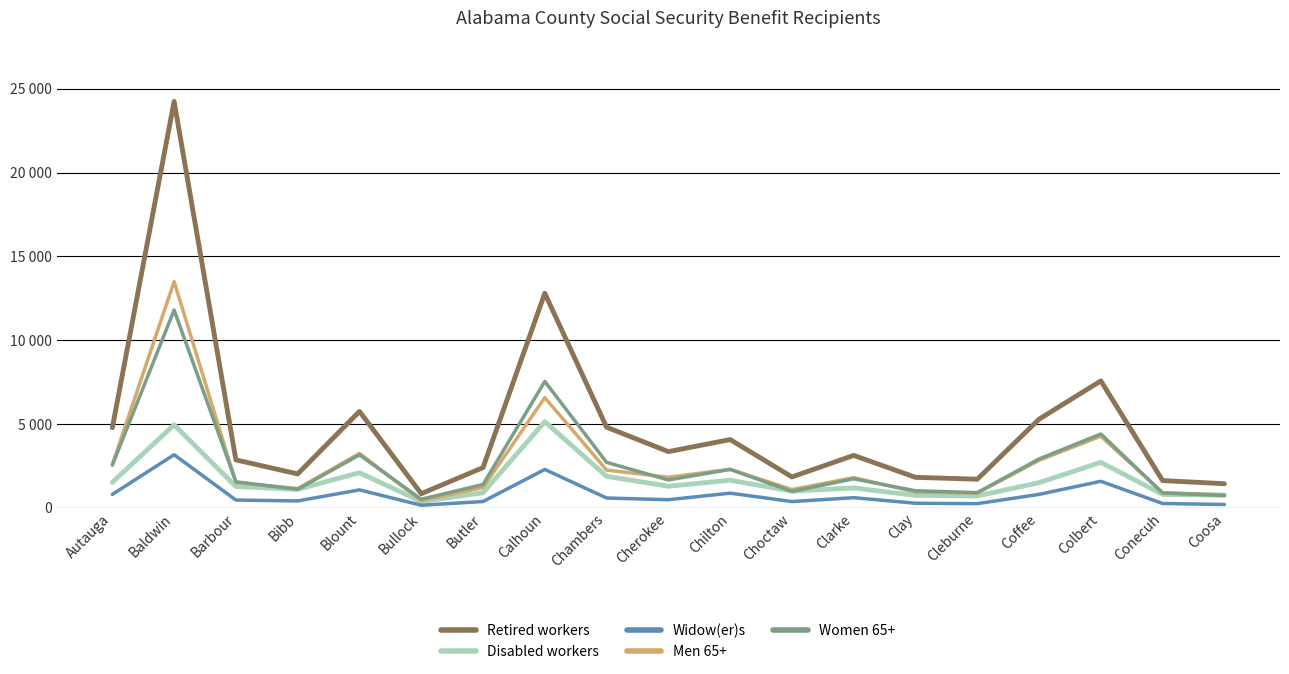

Between Autauga and Coffee, which series saw the biggest shift?

Retired workers